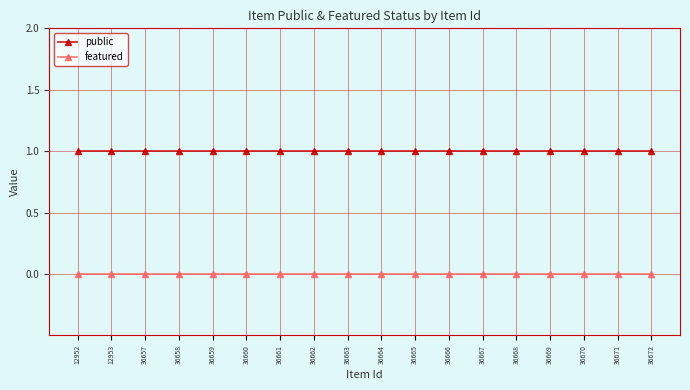

The value of featured at 12952 is 0. True or false?

True